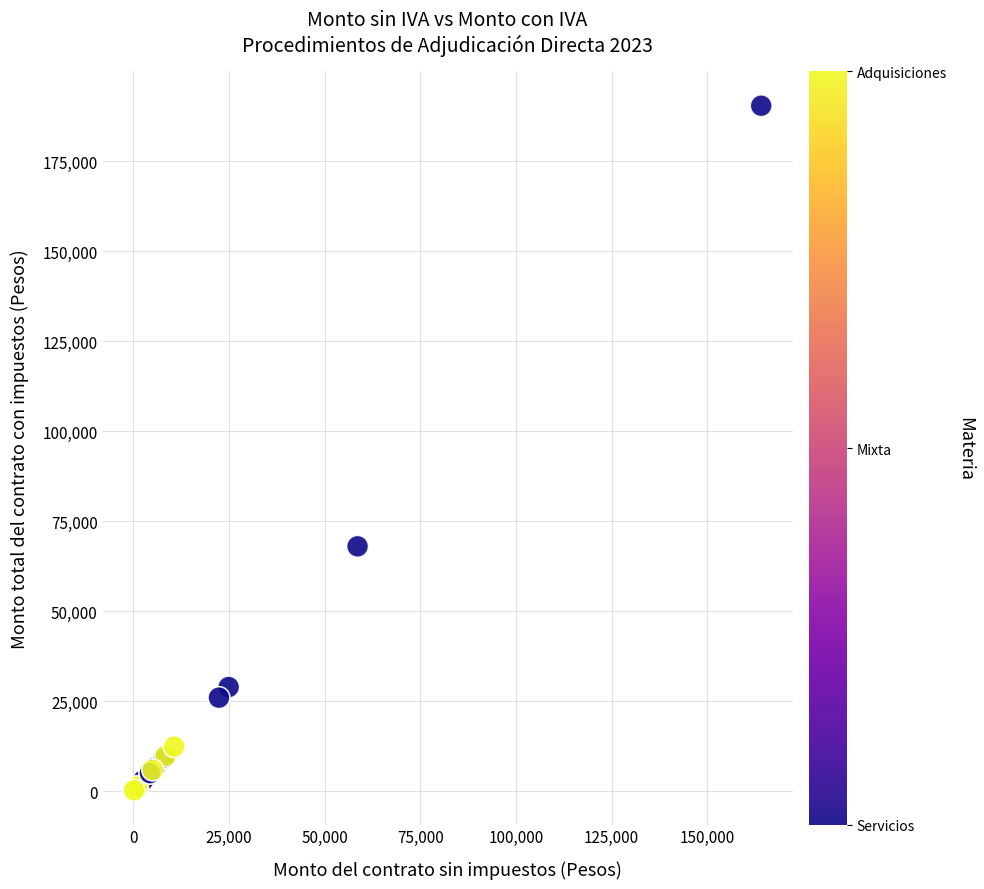

What Y value in the scatter plot is closest to 95297?

68000.0